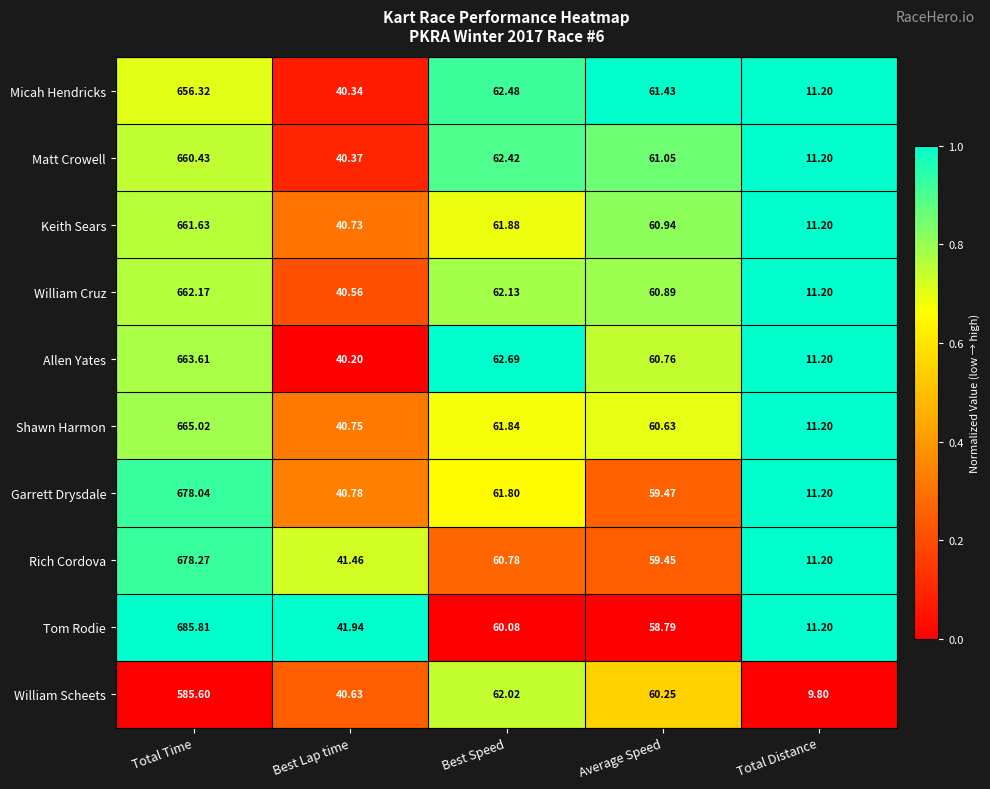

List the series in order of their peak value, lowest first.

William Scheets, Micah Hendricks, Matt Crowell, Keith Sears, William Cruz, Allen Yates, Shawn Harmon, Garrett Drysdale, Rich Cordova, Tom Rodie